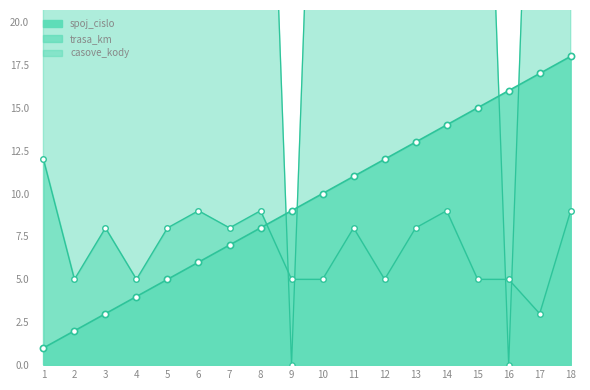

At which category is the sum across all series the highest?

18